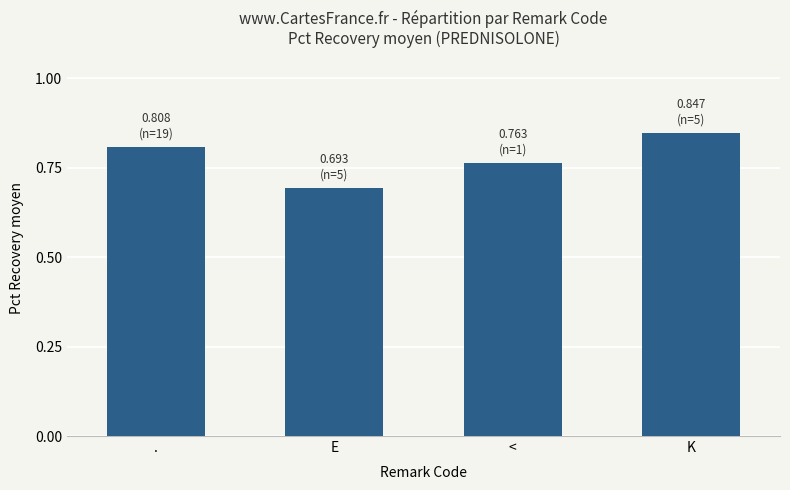

The value at . is 0.8. True or false?

True